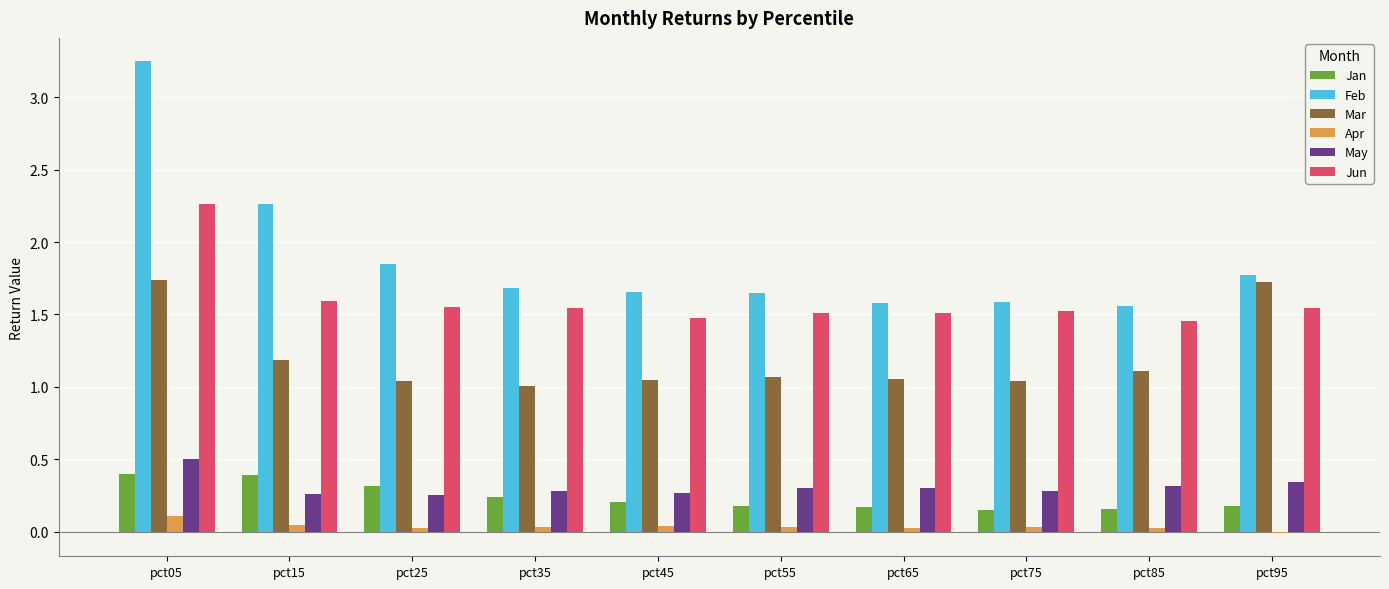

Between pct05 and pct45, which series saw the biggest shift?

Feb